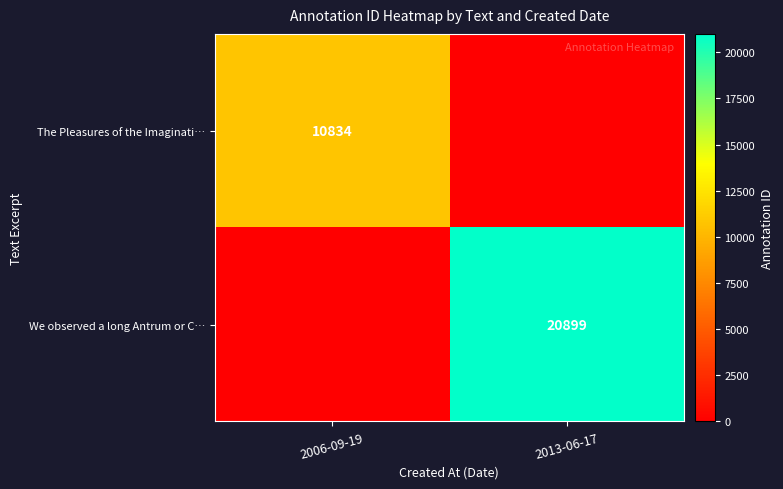

What is the total value across all series at 2006-09-19?

10834